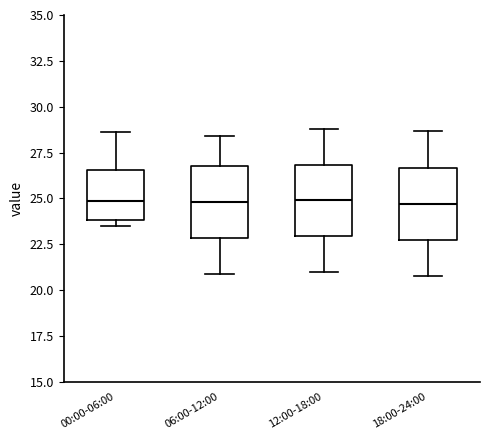

Reading left to right, read every box against the y-axis: the position of its median line, the range the box covers, and the ends of its whiskers. The values are not printed on the chart, so give them approximately, as read against the axis.

00:00-06:00: median 25.0, box 24.0 to 26.5, whiskers 23.5 to 28.5
06:00-12:00: median 25.0, box 23.0 to 27.0, whiskers 21.0 to 28.5
12:00-18:00: median 25.0, box 23.0 to 27.0, whiskers 21.0 to 29.0
18:00-24:00: median 24.5, box 23.0 to 26.5, whiskers 21.0 to 28.5